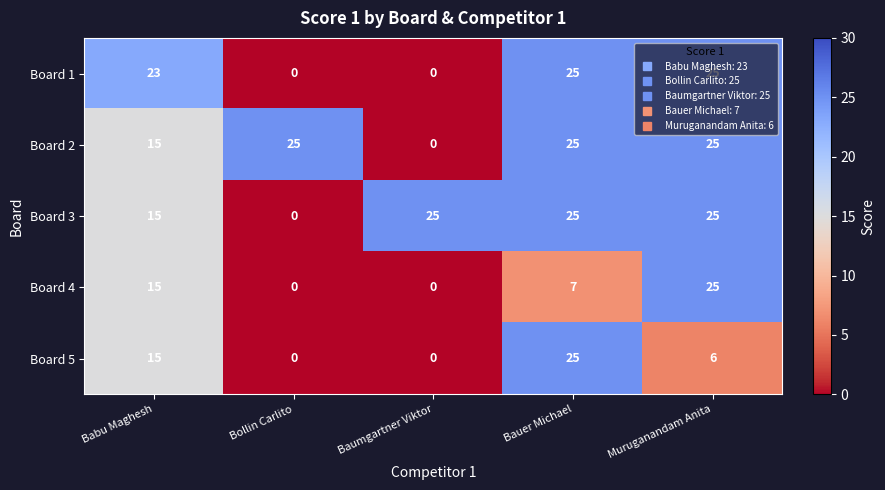

Between Bauer Michael and Muruganandam Anita, which series saw the biggest shift?

Board 5